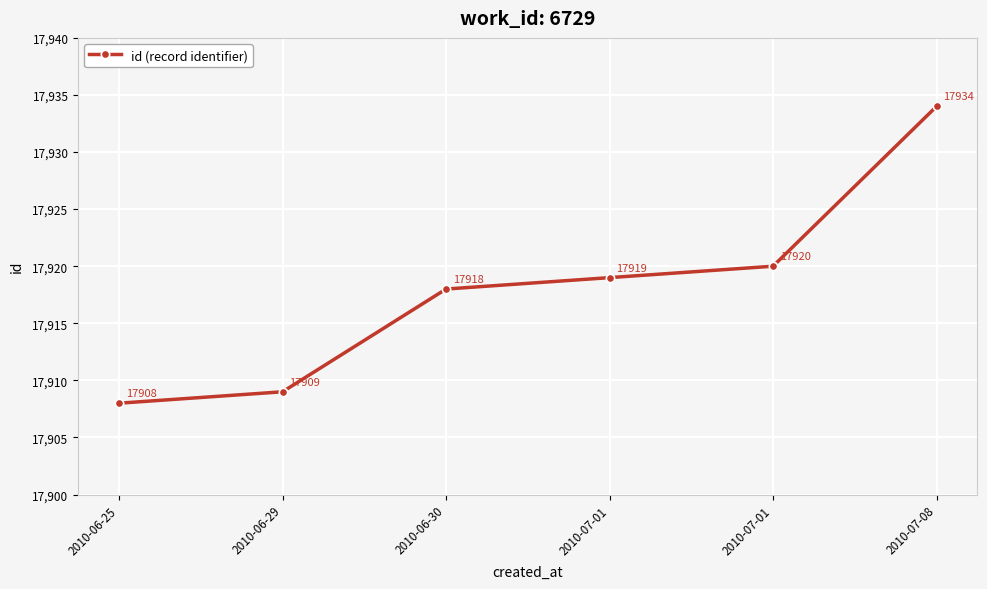

What is the sum of all values?

107508